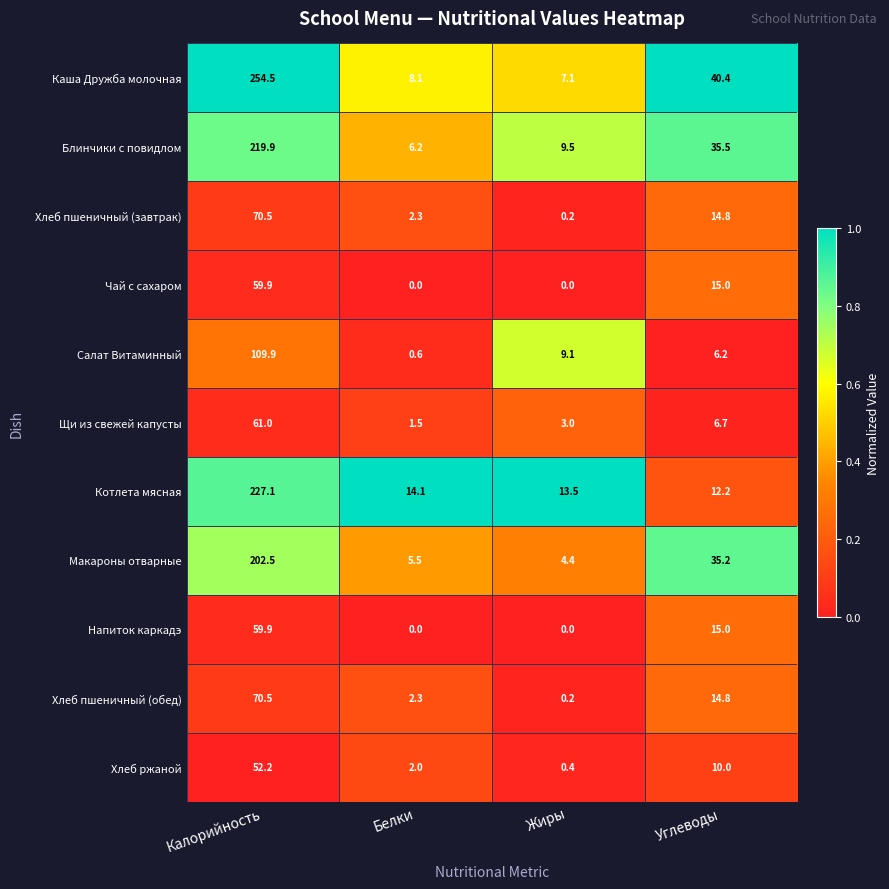

Which series changed the most between Жиры and Углеводы?

Каша Дружба молочная